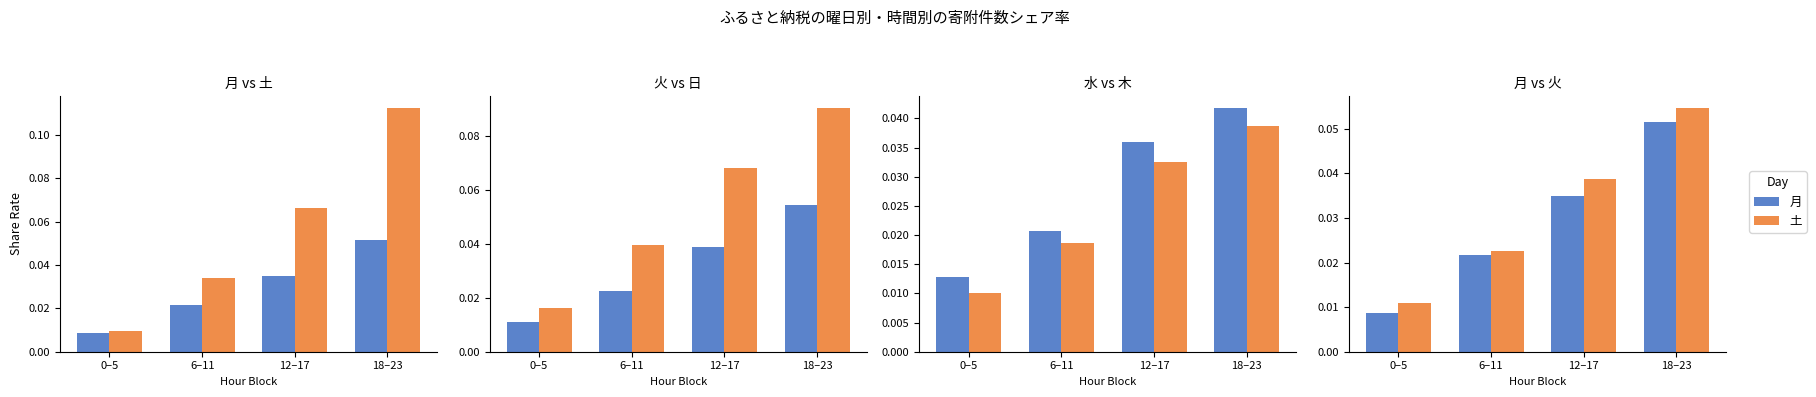

Which series has the widest spread of values?

土